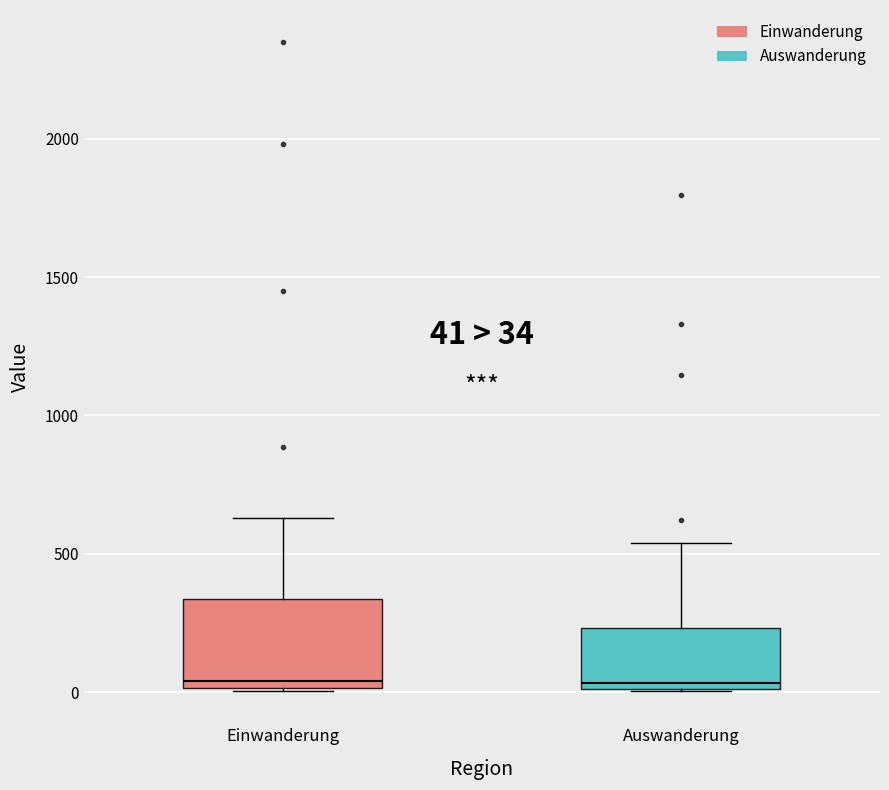

Comparing the boxes themselves (not the whiskers), which one is the tallest?

Einwanderung